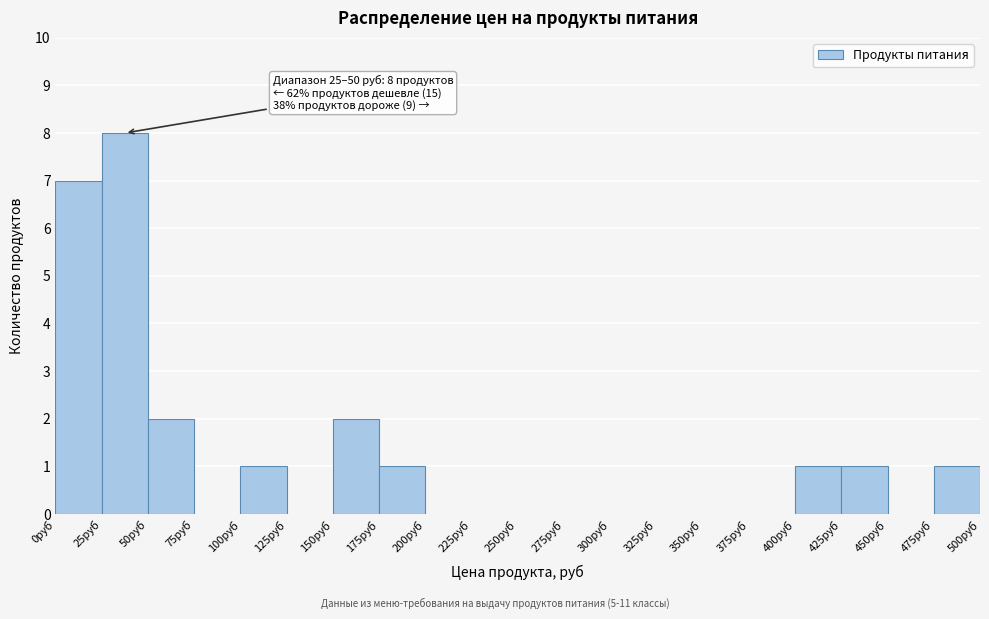

Over which range of the x-axis is the bar tallest?

25 to 50